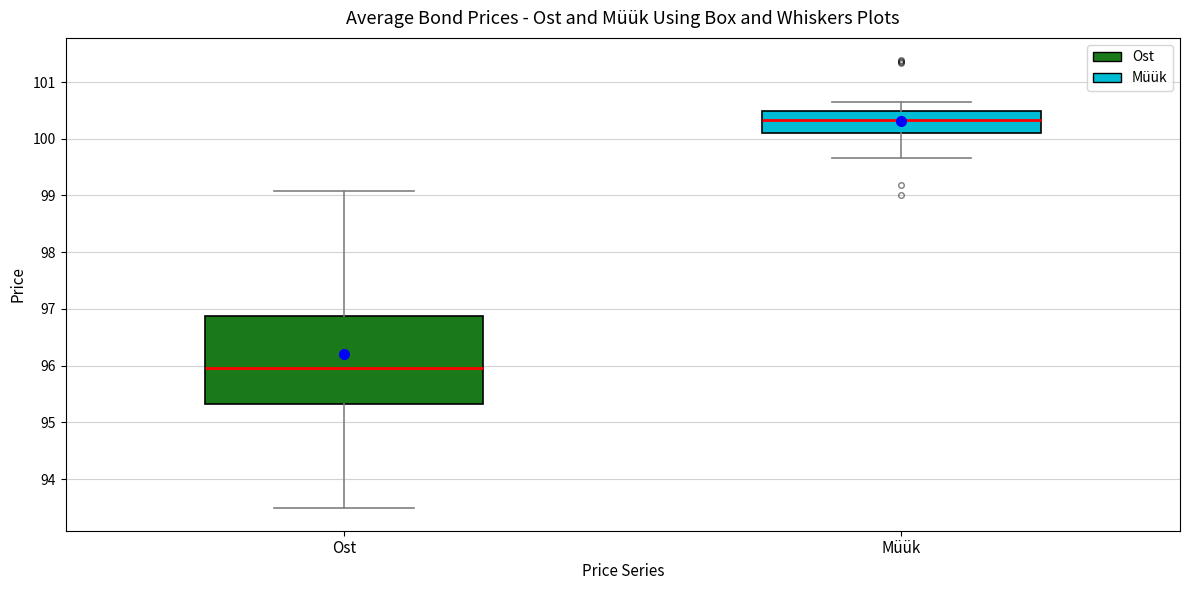

Which box's median line is the lowest?

Ost